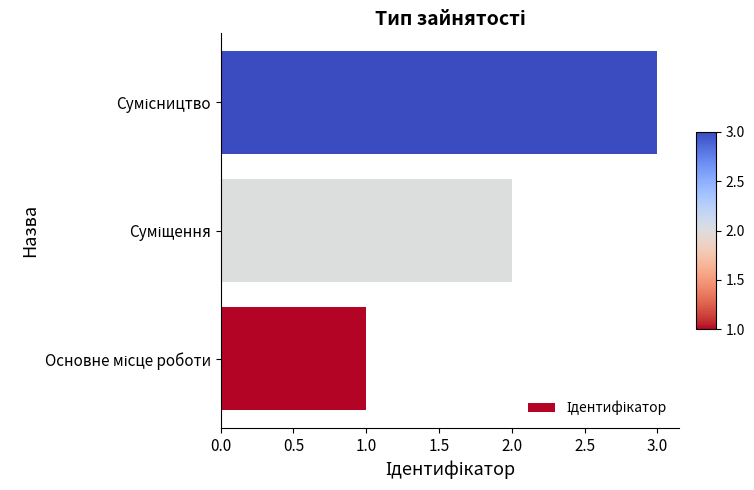

What is the maximum value shown in the chart?

3